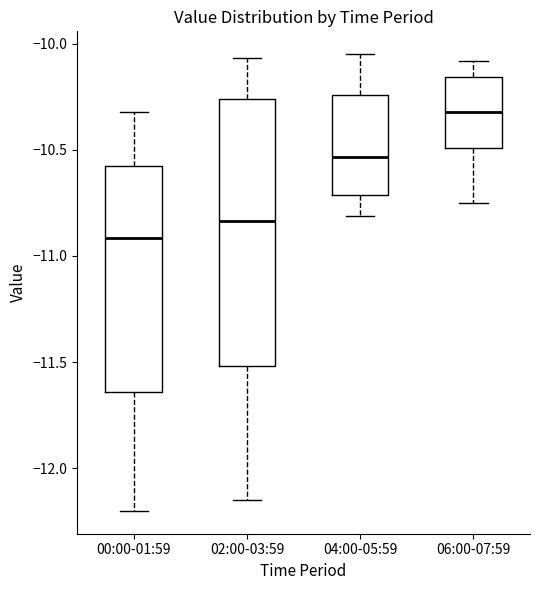

Which box is the tallest, from its lower edge to its upper edge?

02:00-03:59